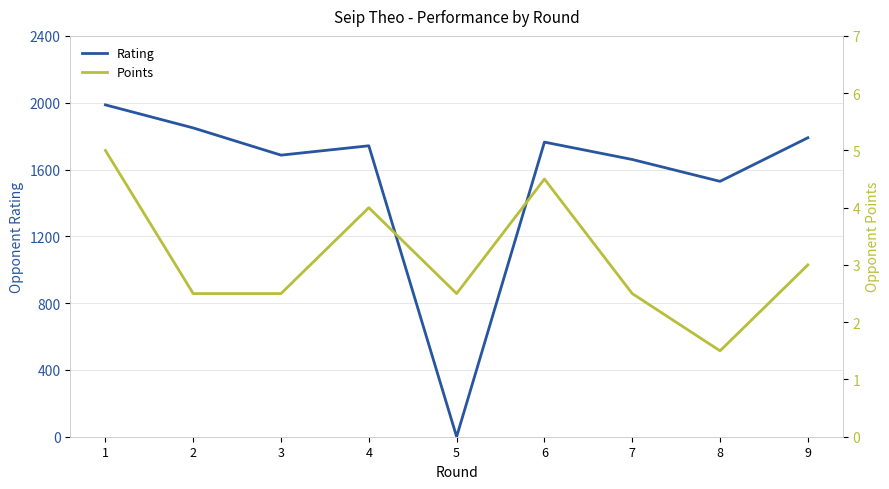

List the series in order of their overall mean, lowest first.

Points, Rating